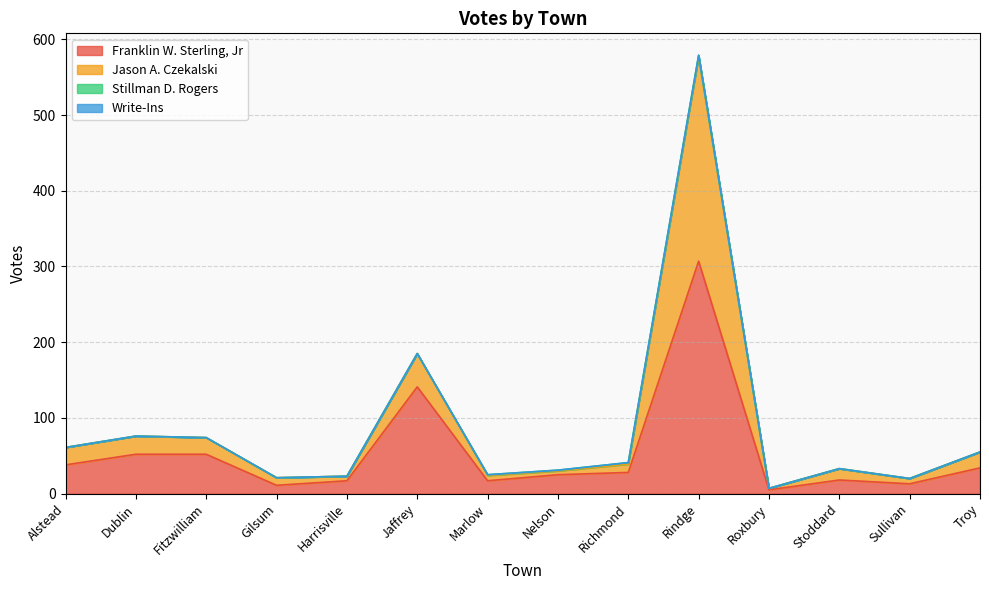

At which category is the sum across all series the highest?

Rindge